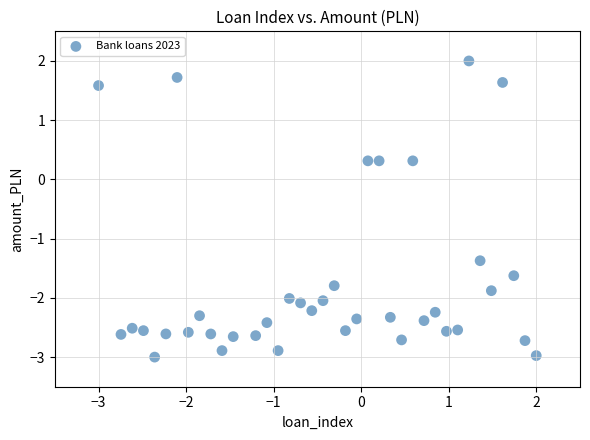

What is the range of Y values (max minus min)?

5.0